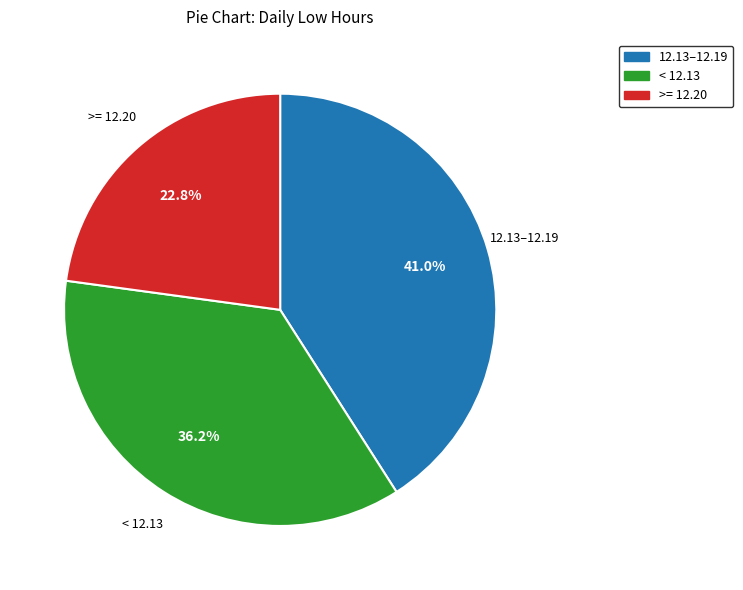

Combined, what portion of the pie is 12.13–12.19 and < 12.13?

77.2%